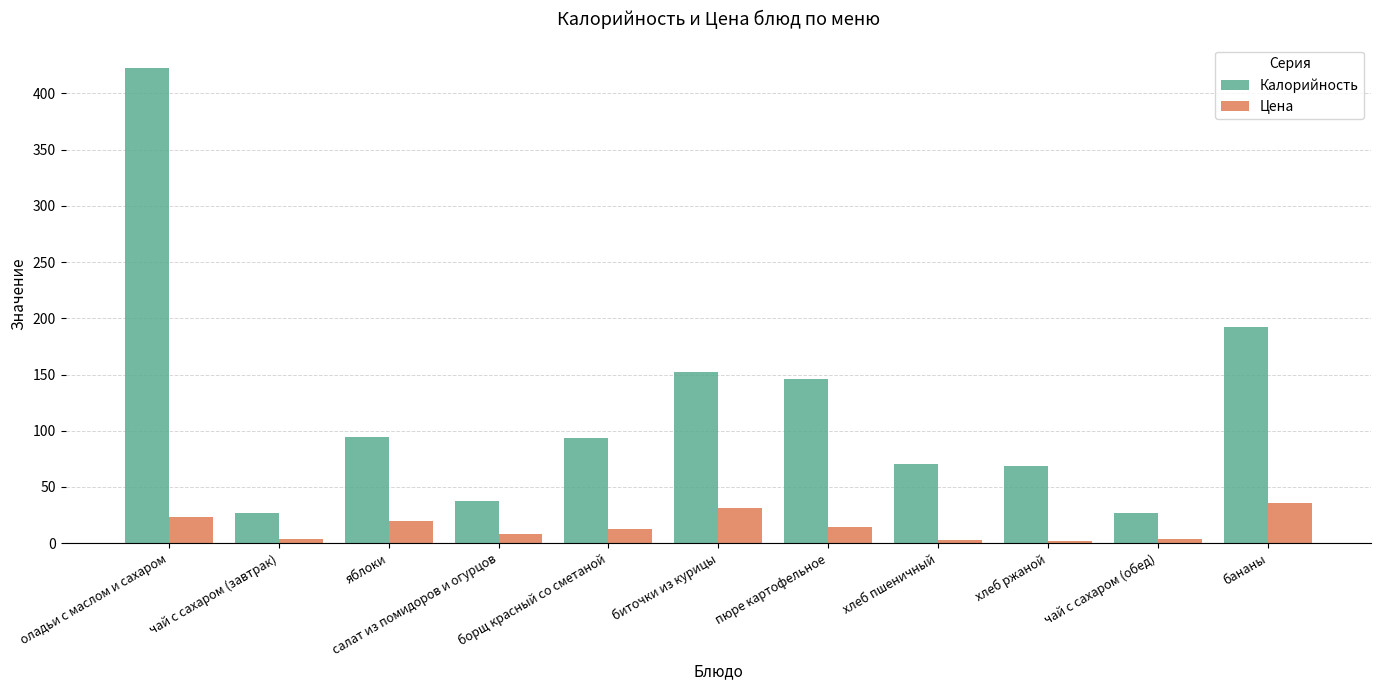

How many bars are there in each group?

2